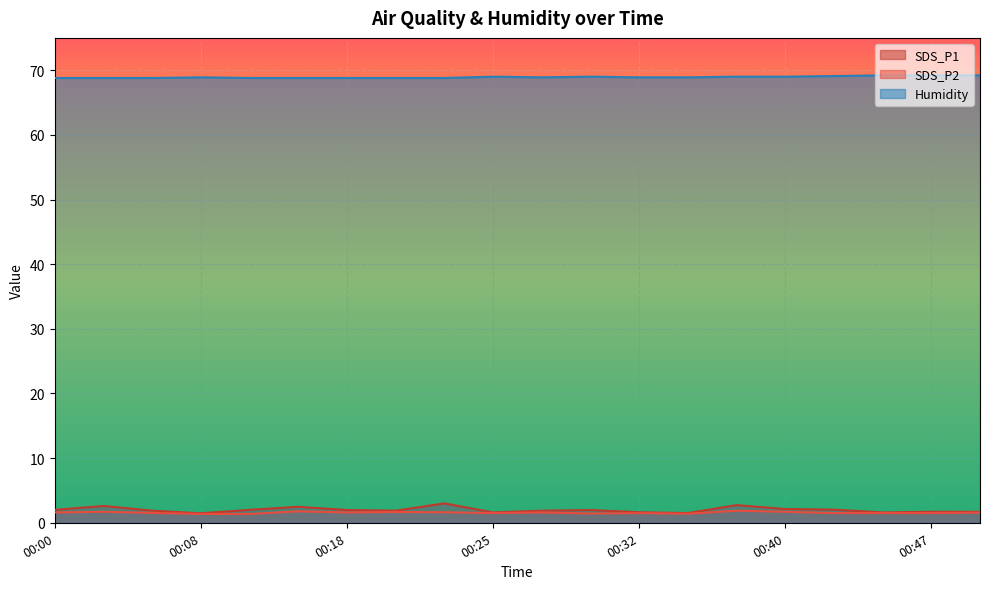

Which series has the largest range (max minus min)?

SDS_P1